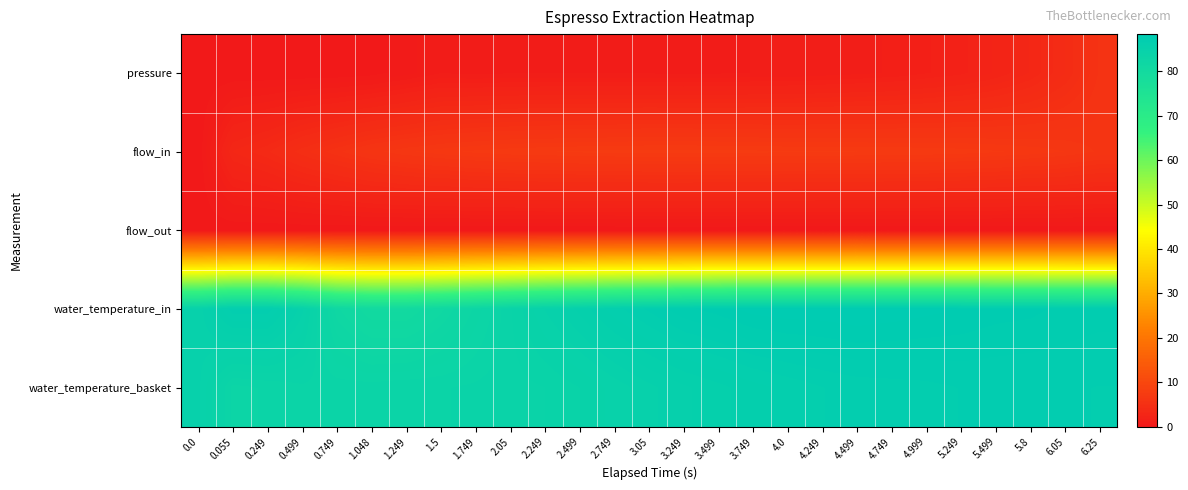

At 2.05, list the series in order from smallest to largest.

flow_out, pressure, flow_in, water_temperature_basket, water_temperature_in